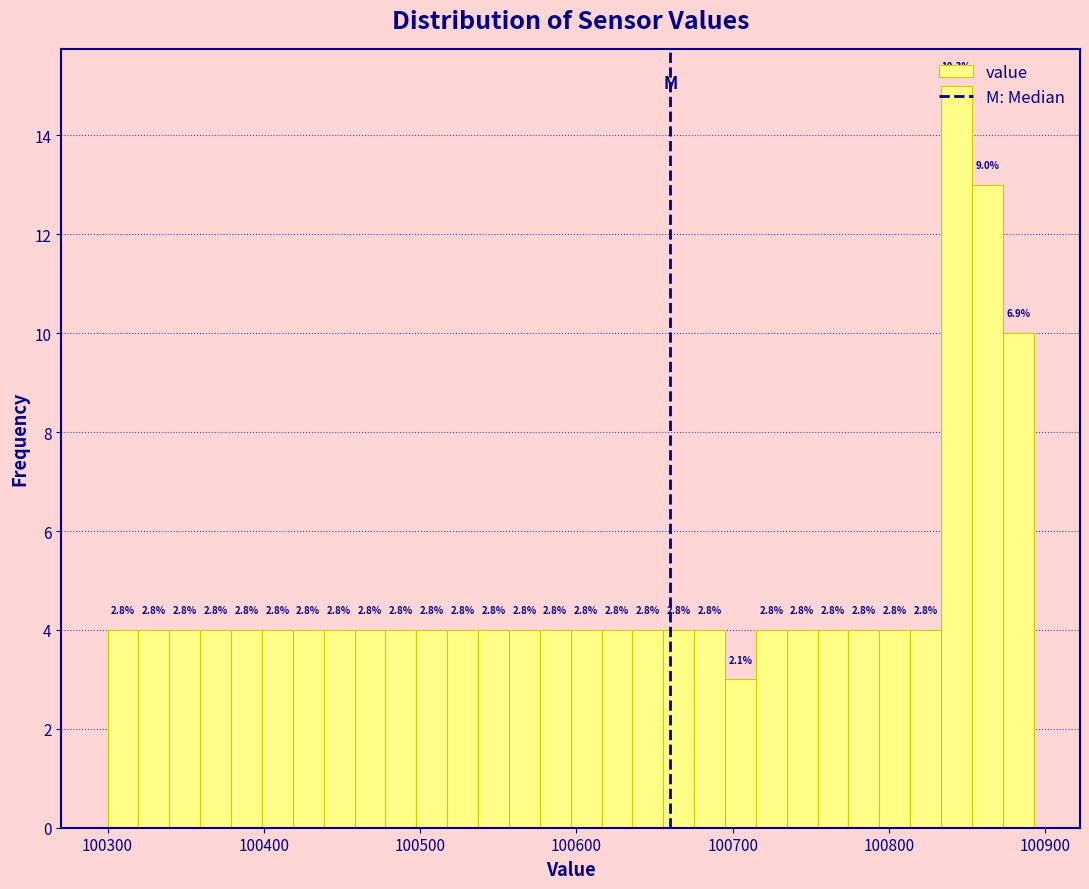

Read against the x-axis, roughly where is the centre of the tallest bar?

100840